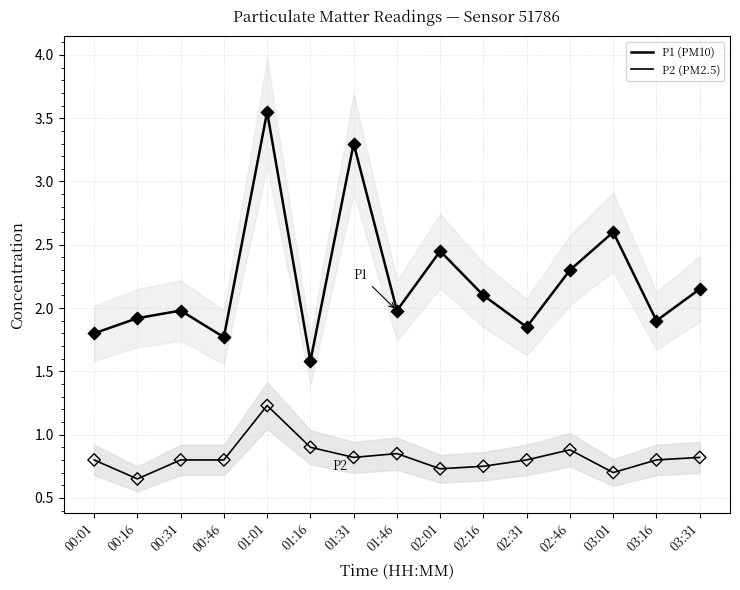

At how many categories does at least one series exceed 2?

7